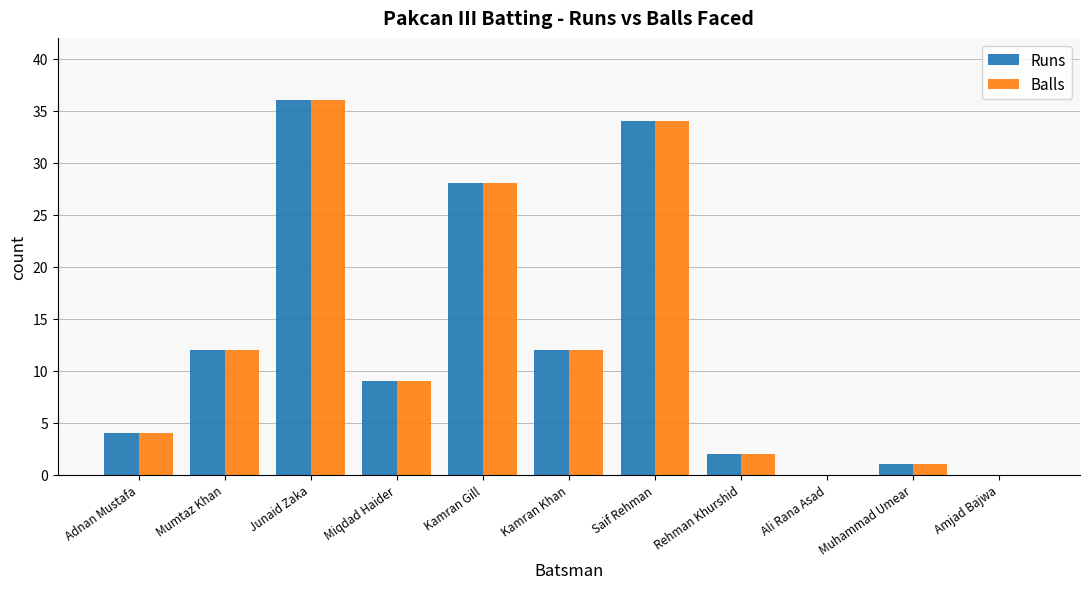

What is the maximum value shown in the chart?

36